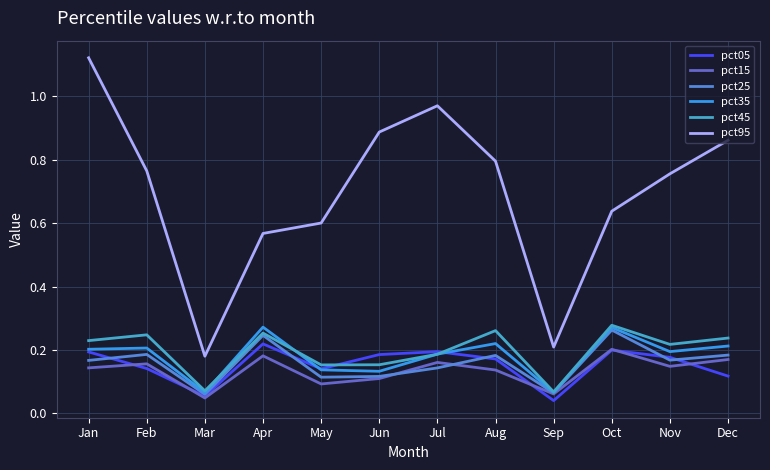

Is this an area chart (filled region under the line)?

No